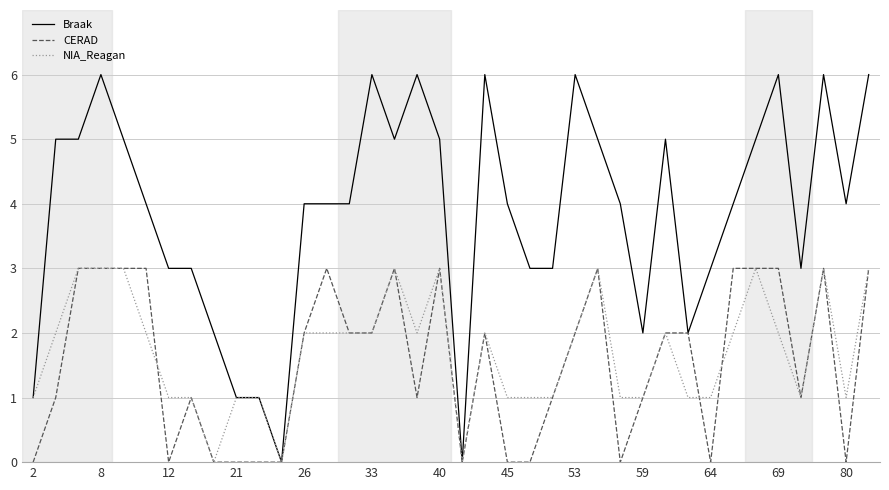

What is the average value of the CERAD series?

2